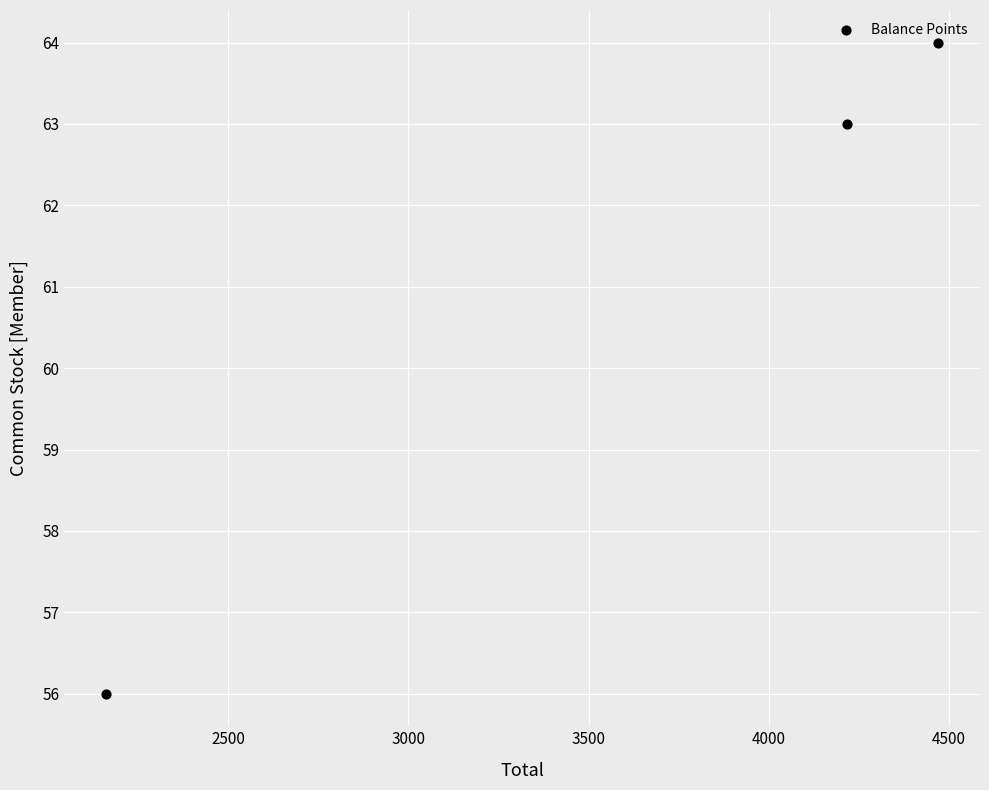

What is the range of X values (max minus min)?

2311